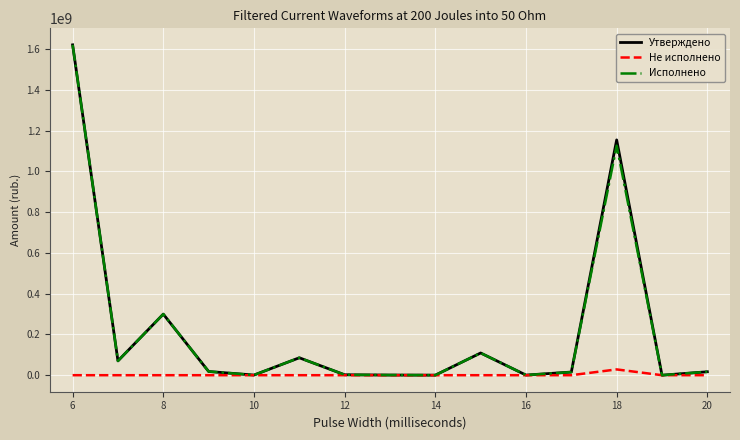

Which series has the widest spread of values?

Утверждено